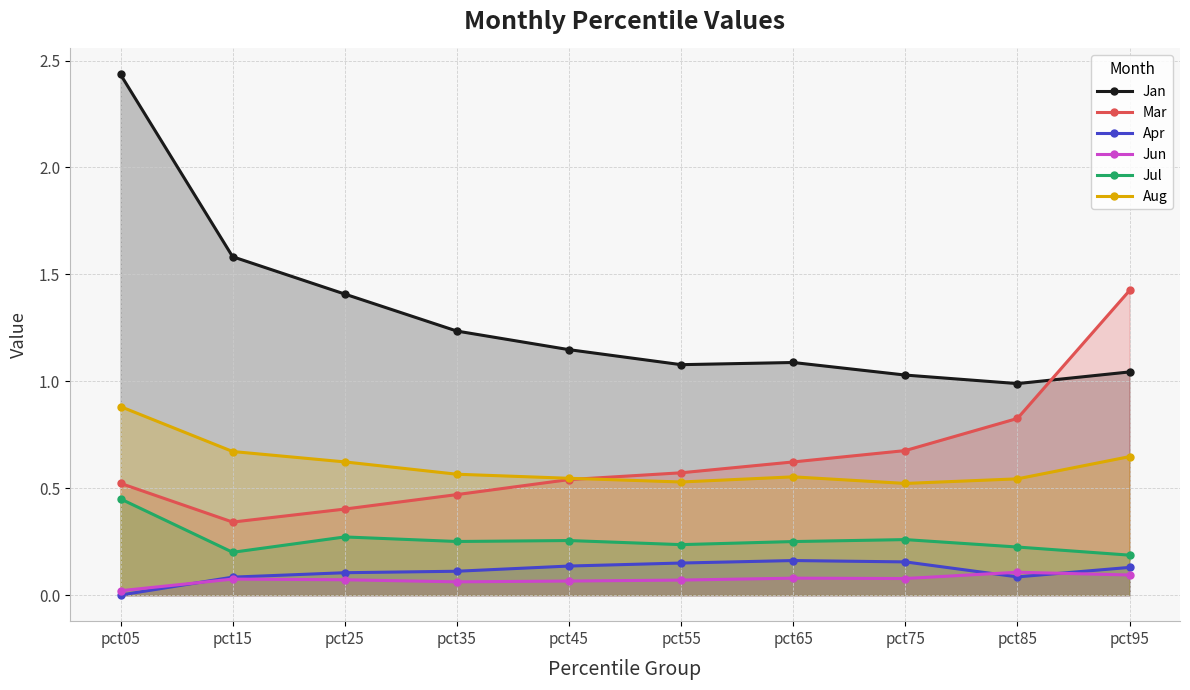

What is the value of the Mar point at the 8th from the left?

0.7